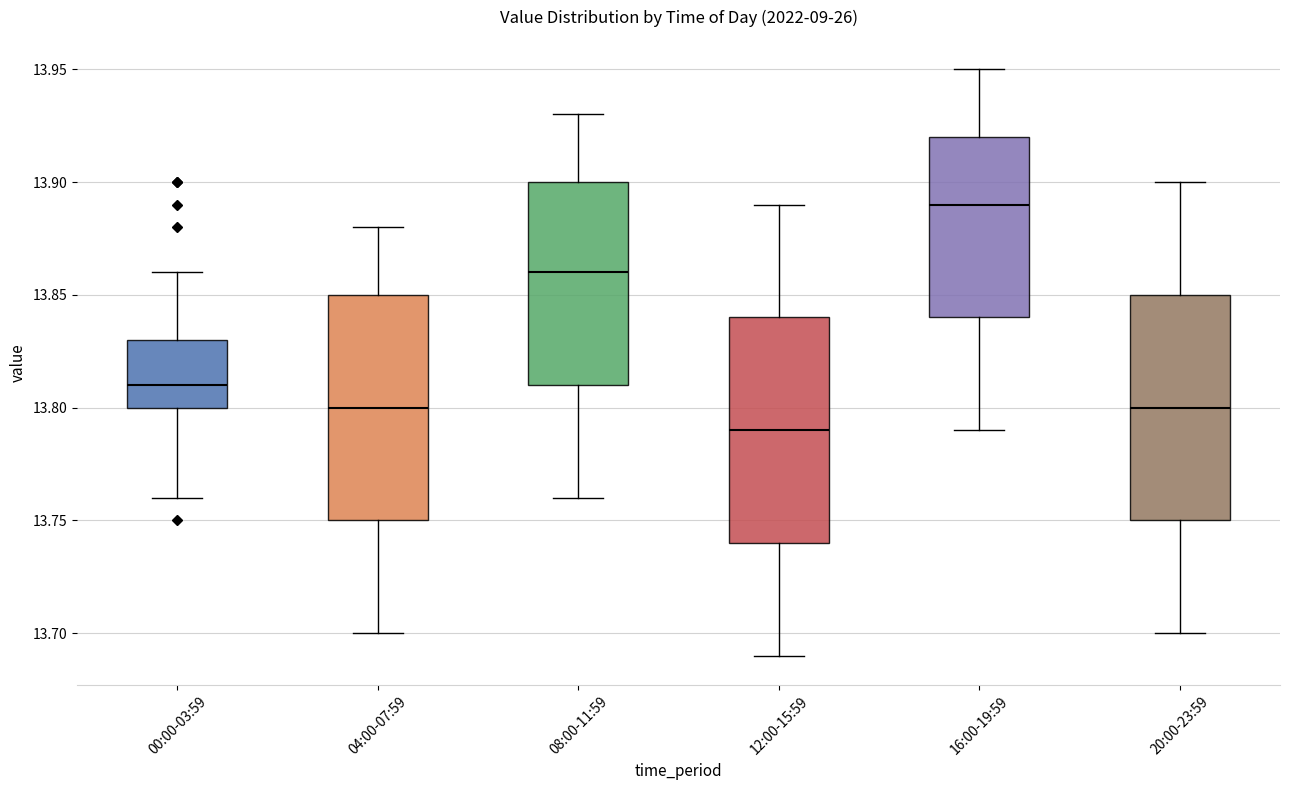

Reading left to right, transcribe this box plot: for each box, give where its median line is, the range the box spans, and where its two whiskers end, as read against the y-axis. The values are not printed on the chart, so give them approximately, as read against the axis.

00:00-03:59: median 13.81, box 13.80 to 13.83, whiskers 13.76 to 13.86
04:00-07:59: median 13.80, box 13.75 to 13.85, whiskers 13.70 to 13.88
08:00-11:59: median 13.86, box 13.81 to 13.90, whiskers 13.76 to 13.93
12:00-15:59: median 13.79, box 13.74 to 13.84, whiskers 13.69 to 13.89
16:00-19:59: median 13.89, box 13.84 to 13.92, whiskers 13.79 to 13.95
20:00-23:59: median 13.80, box 13.75 to 13.85, whiskers 13.70 to 13.90